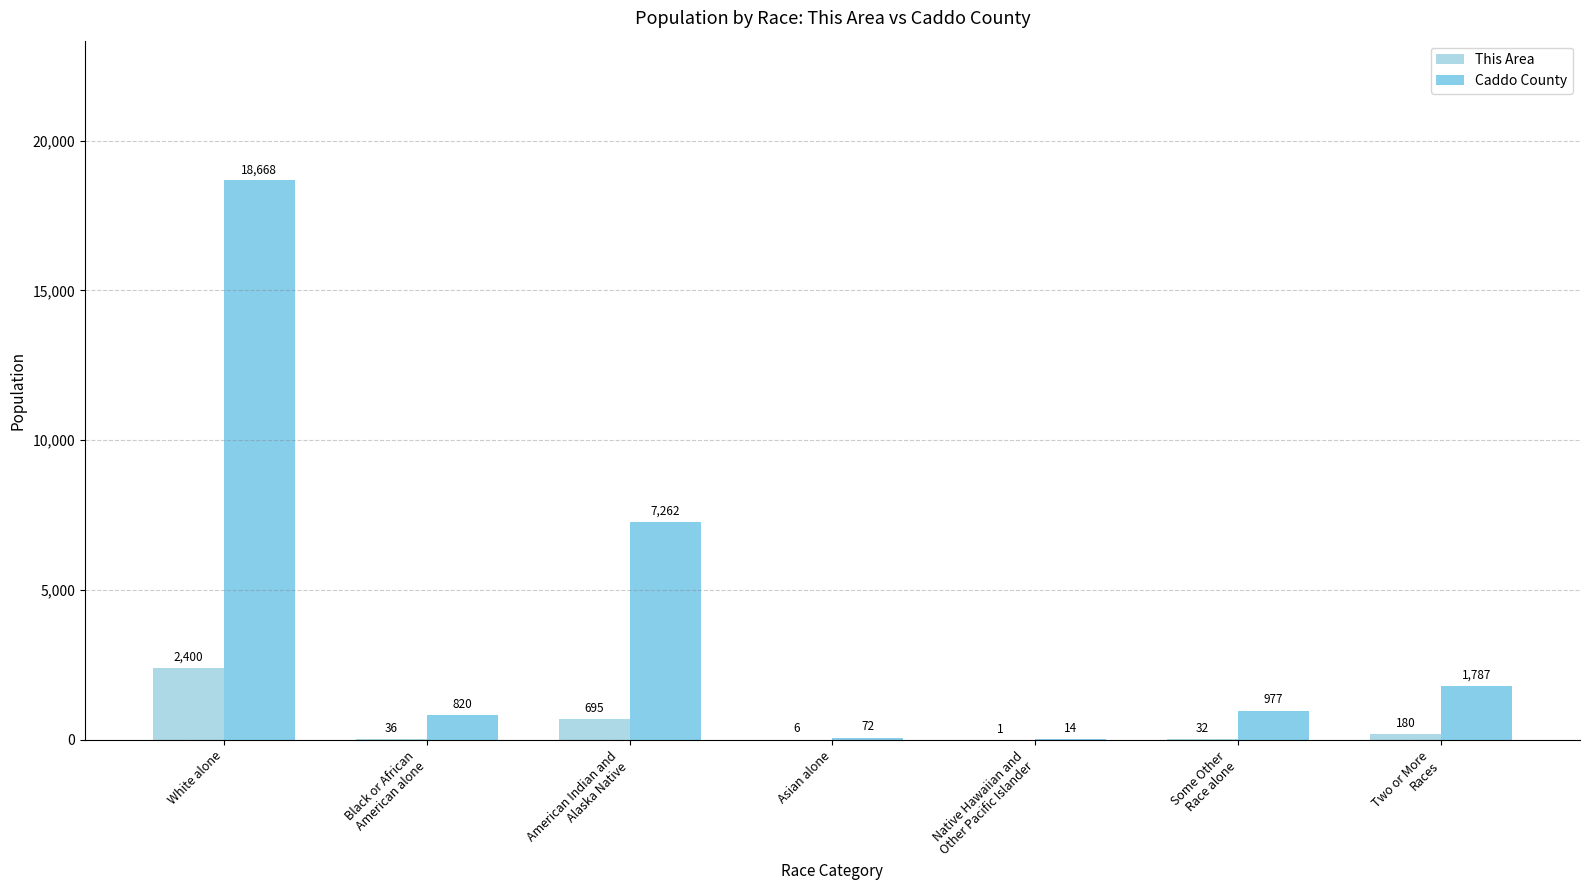

Which has a higher value, Native Hawaiian and
Other Pacific Islander or Some Other
Race alone?

Some Other
Race alone